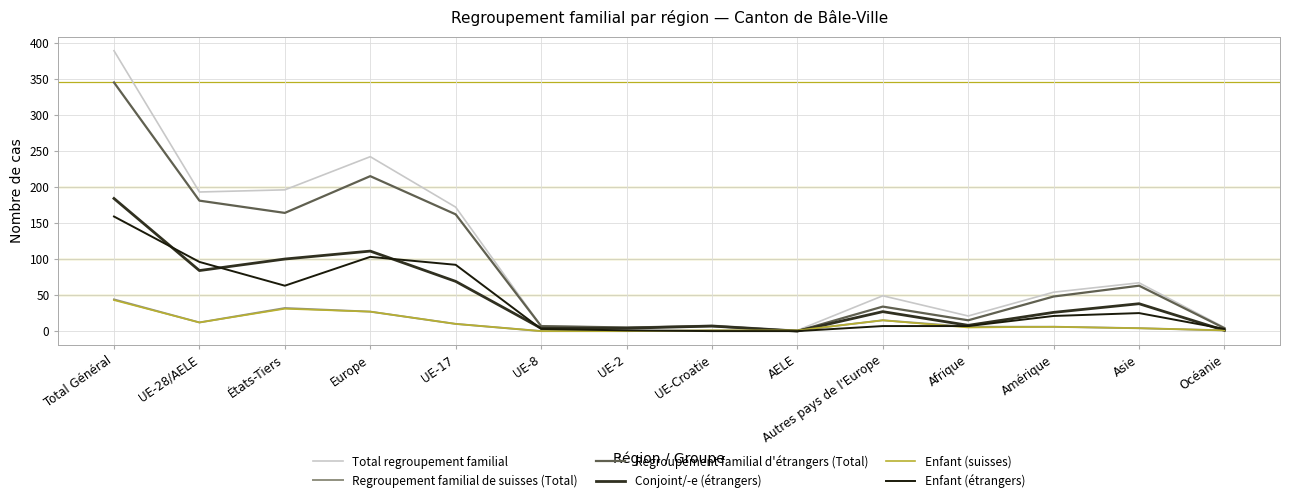

True or false: Regroupement familial d'étrangers (Total) has more than 1 points higher than both neighbors.

True